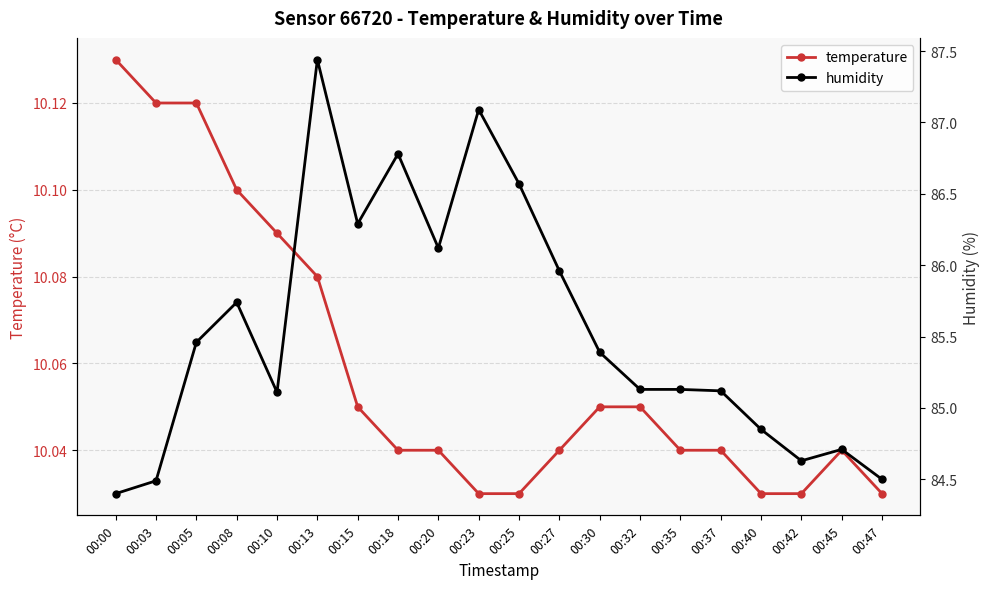

Which category has the lowest value in the temperature series?

00:23